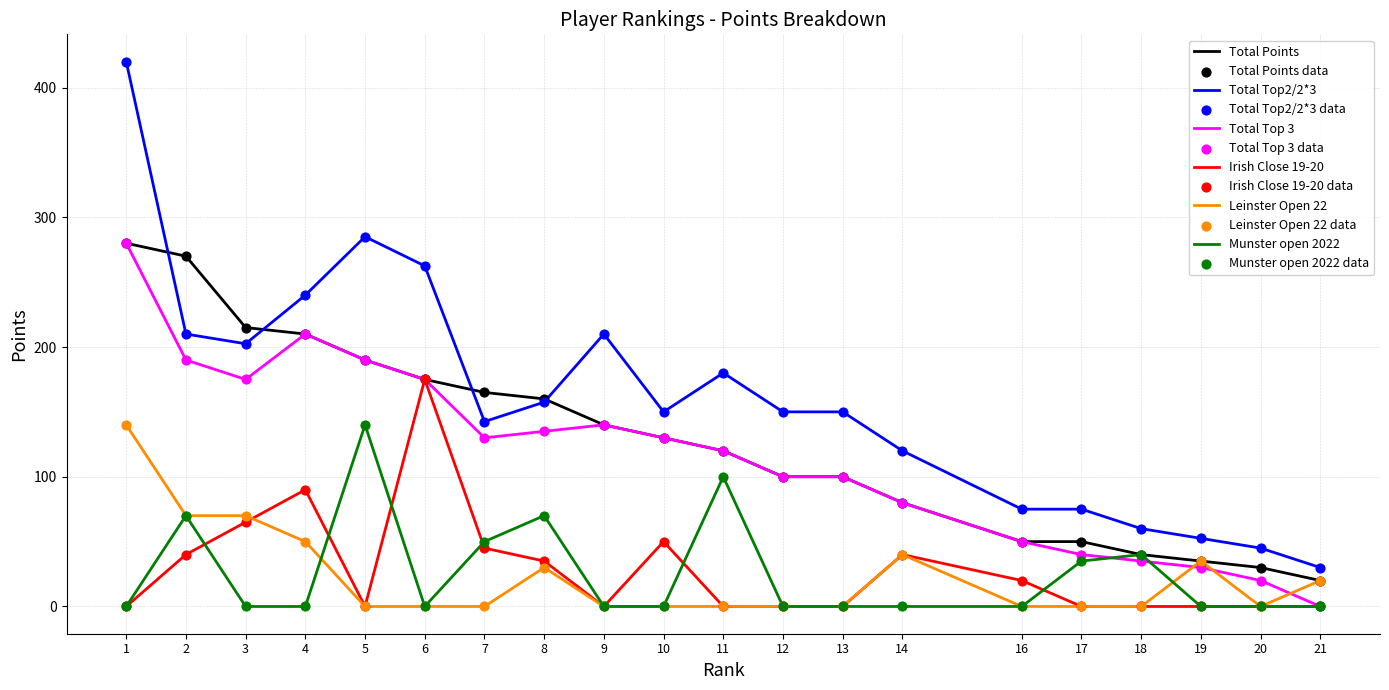

Which series has the largest range (max minus min)?

Total Top2/2*3